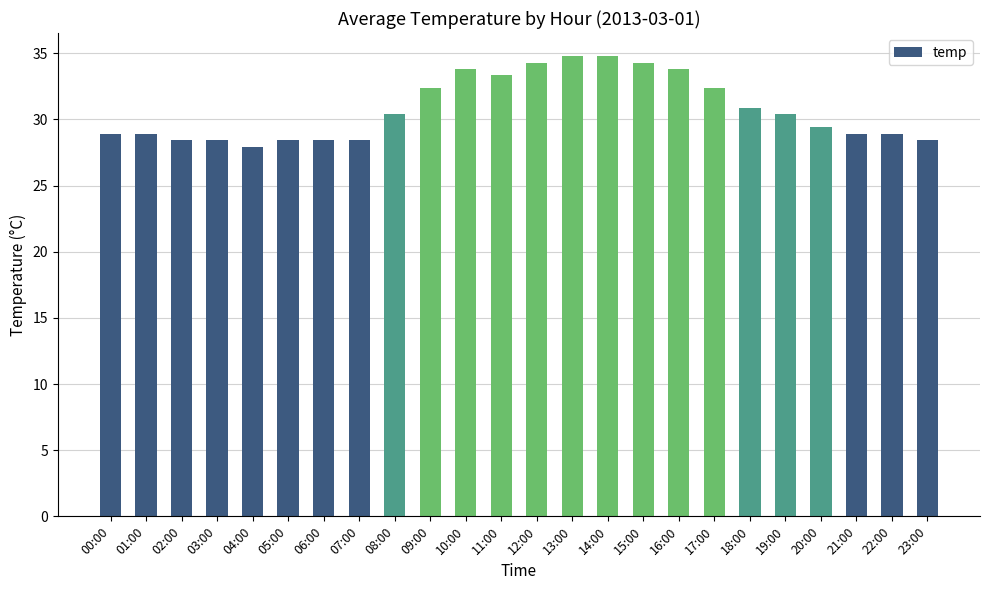

What is the minimum value shown in the chart?

27.9